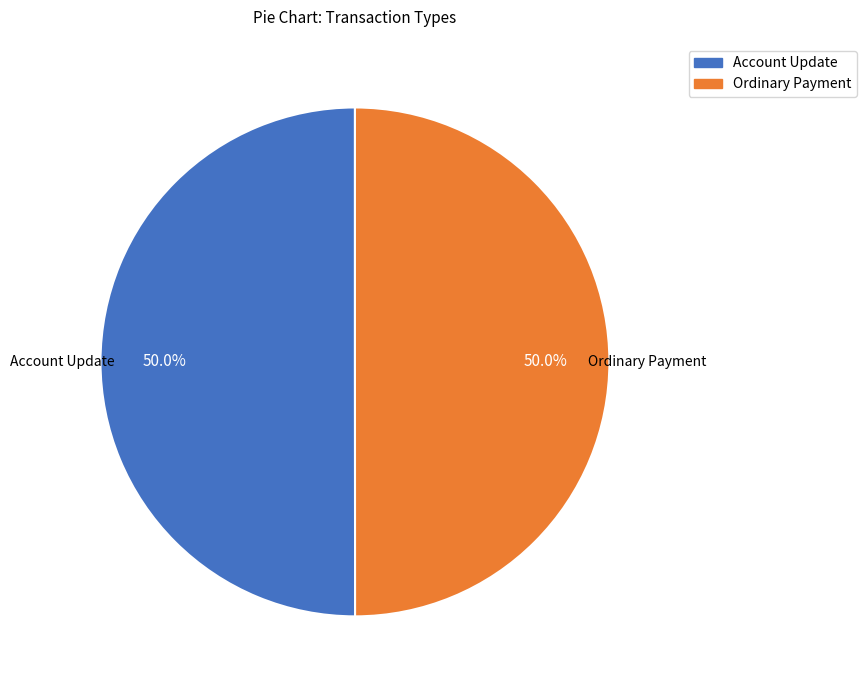

To the nearest percent, what is the average slice percentage?

50%